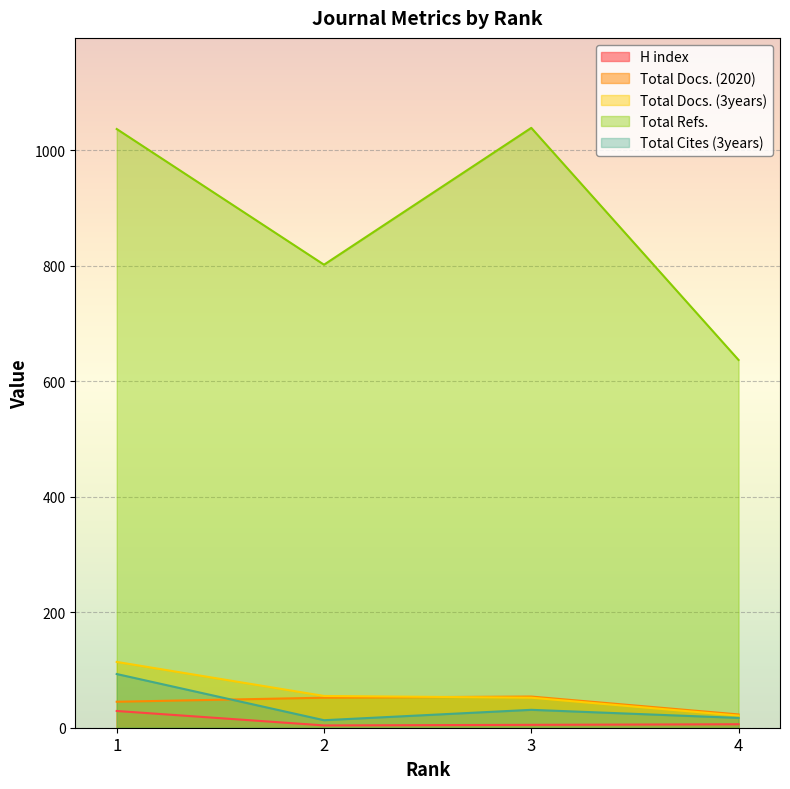

How many data points in H index are above 6?

1